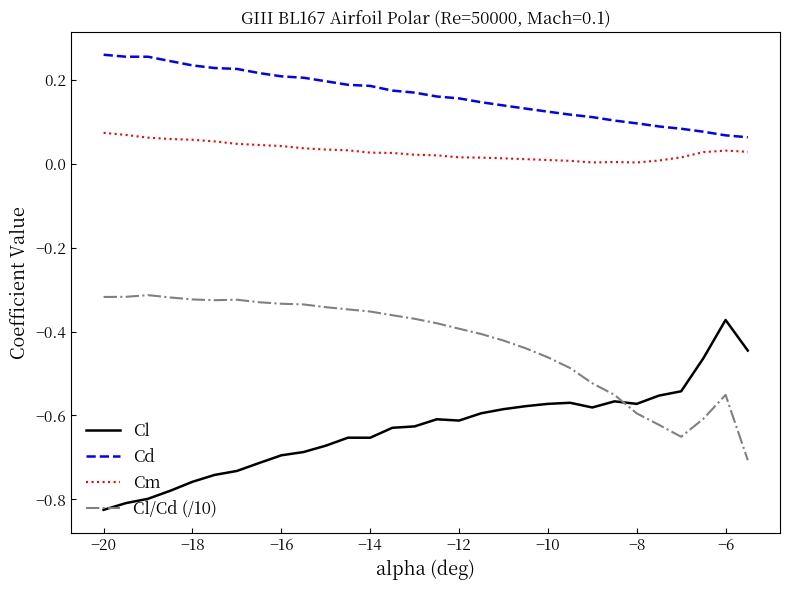

Which series has the largest total across all categories?

Cd